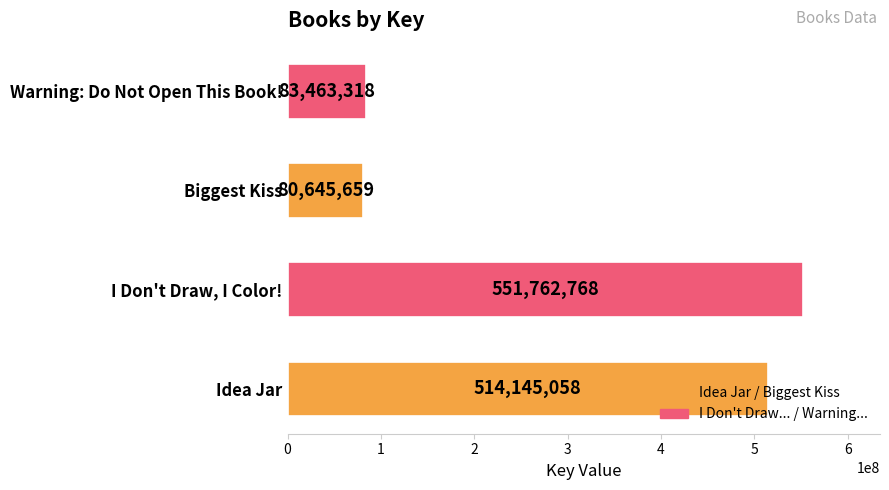

Between I Don't Draw, I Color! and Biggest Kiss, which is larger?

I Don't Draw, I Color!